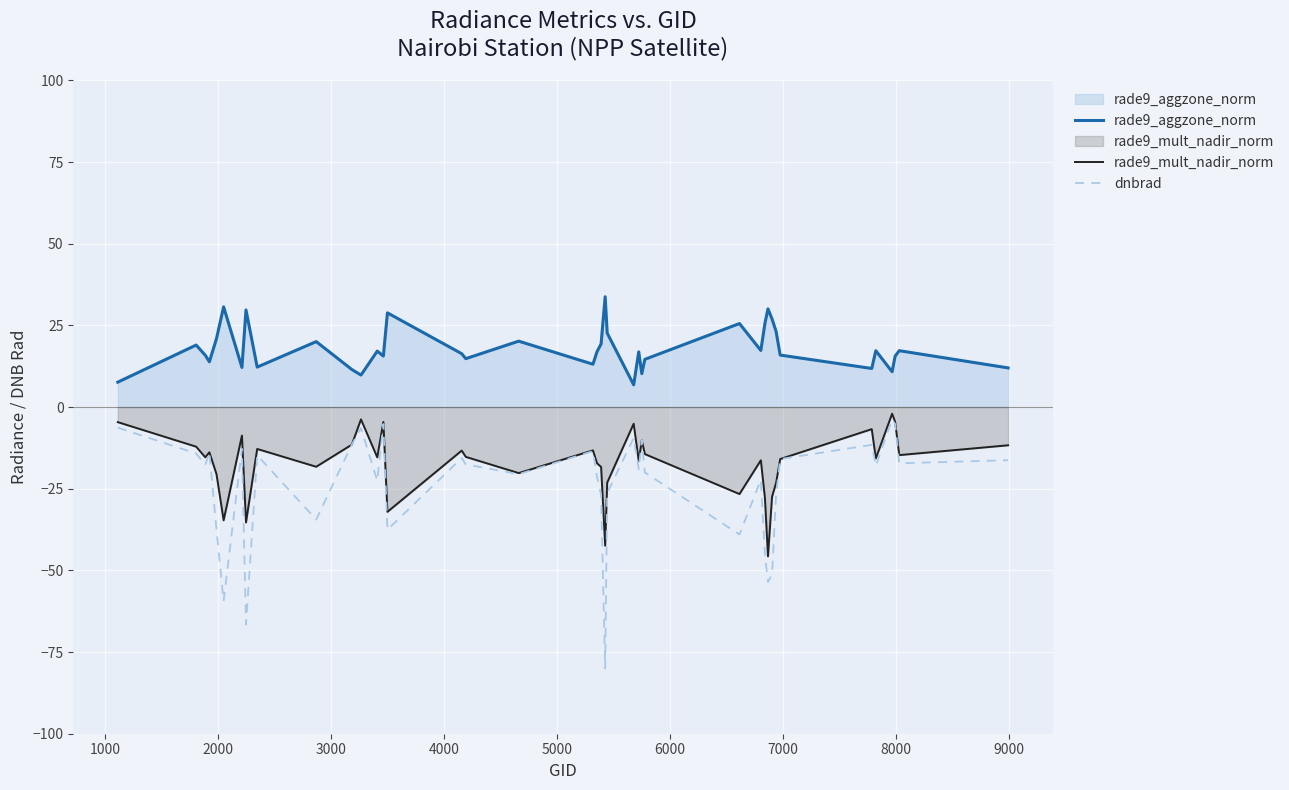

What is the lowest value of the rade9_mult_nadir_norm series?

-45.7